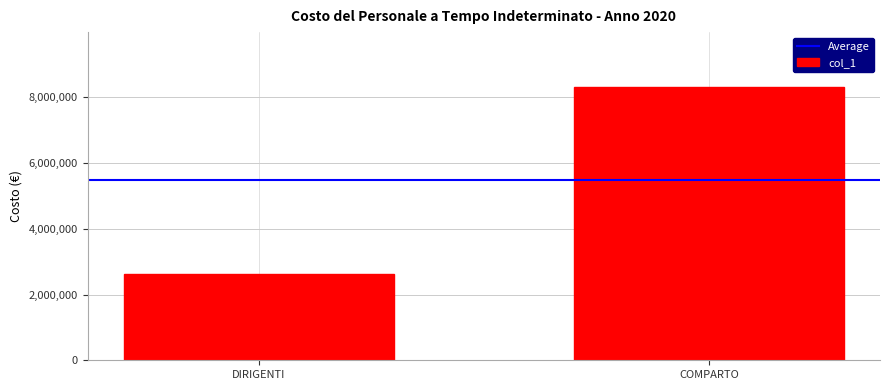

Which label corresponds to the largest value in the chart?

COMPARTO